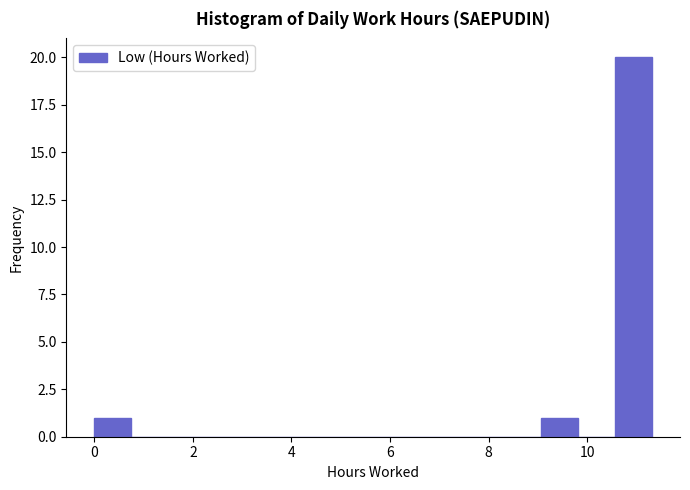

Read against the x-axis, roughly where is the centre of the tallest bar?

11.0